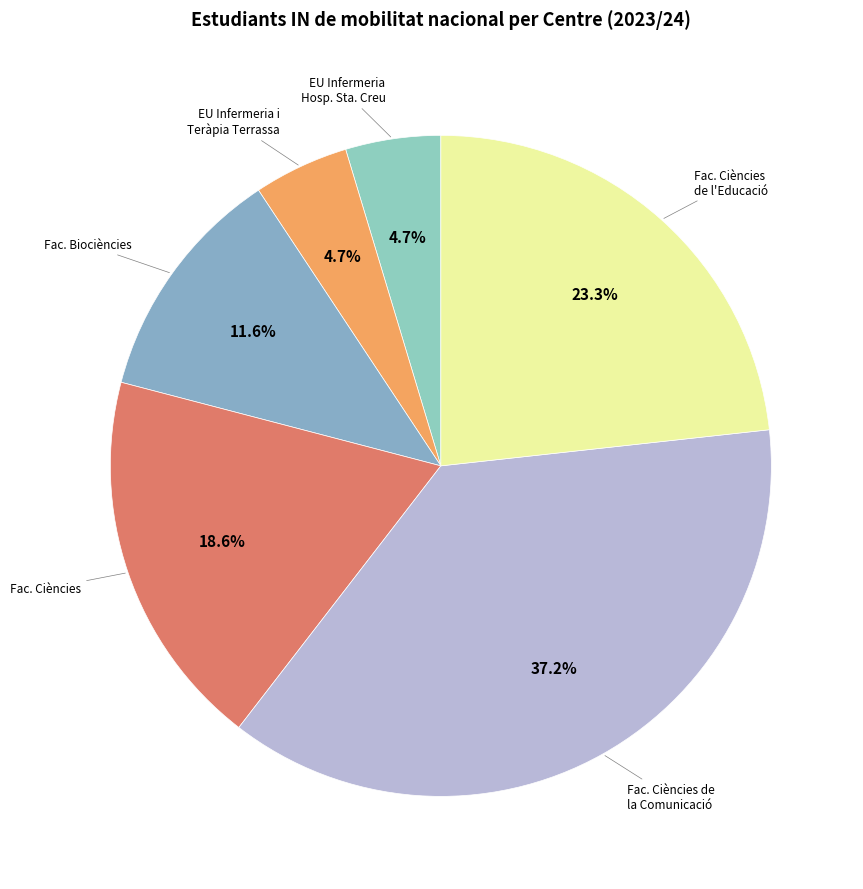

To the nearest percent, what is the average slice percentage?

17%